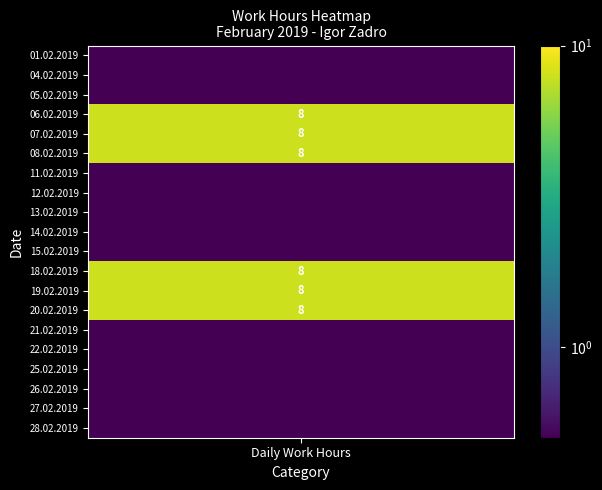

The value of 20.02.2019 at 13 is 5. True or false?

False